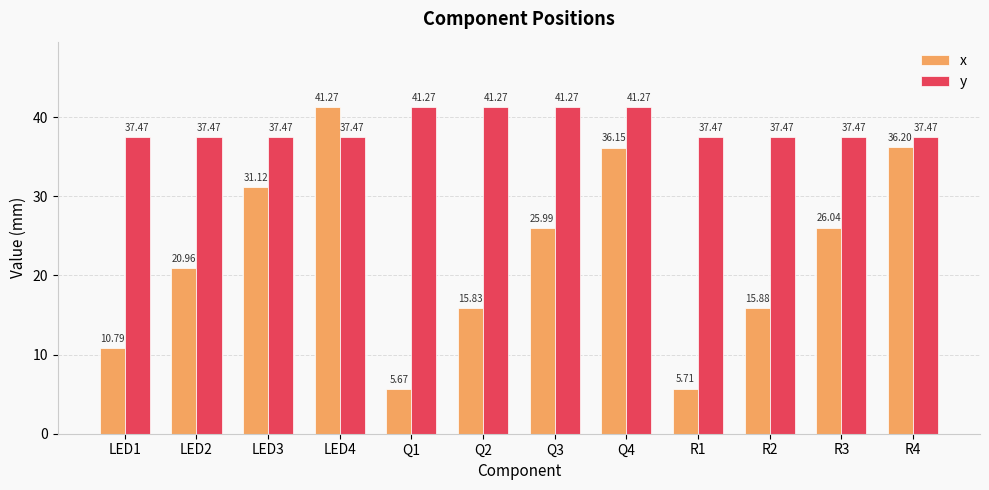

What is the approximate value of y at Q1?

41.3